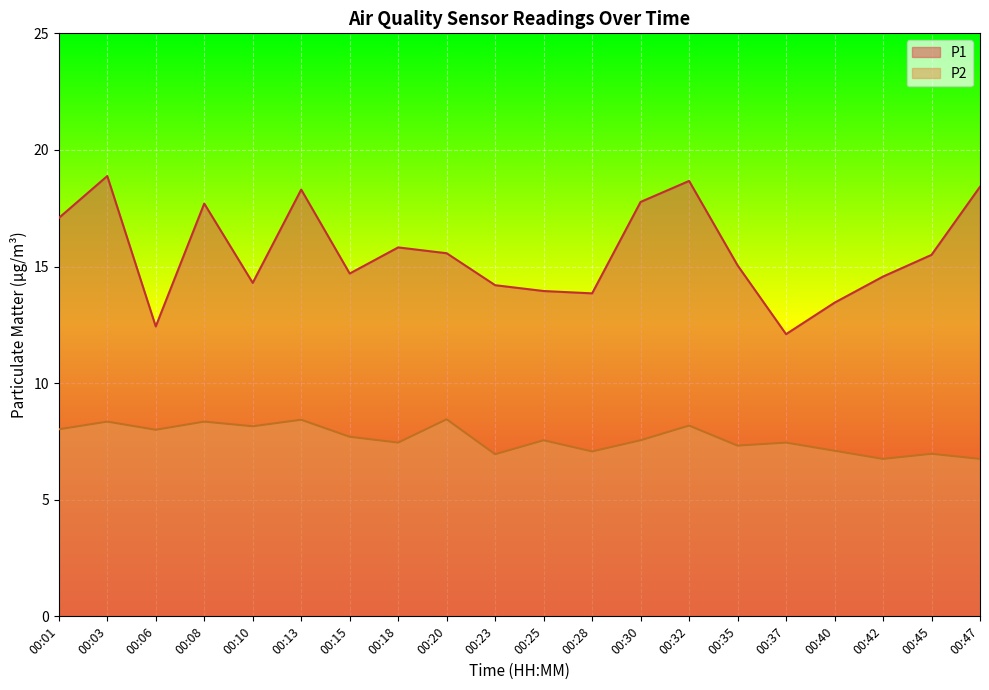

Is it true that P1 equals 5.8 at 00:20?

False